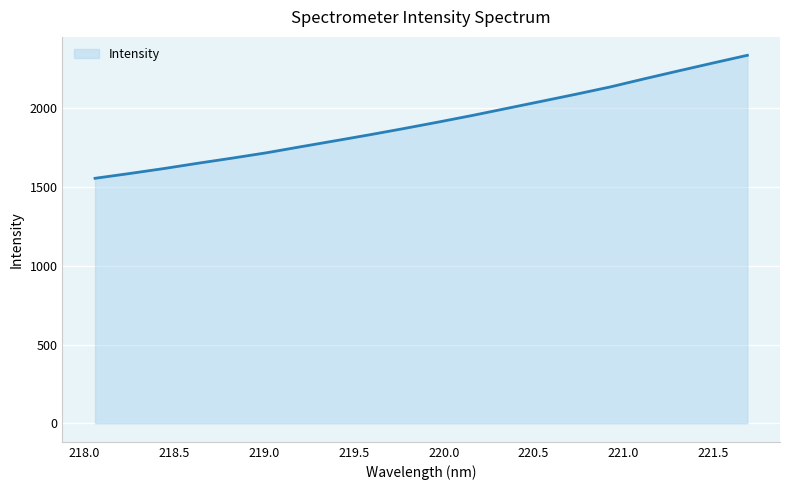

What is the smallest value displayed?

1556.2